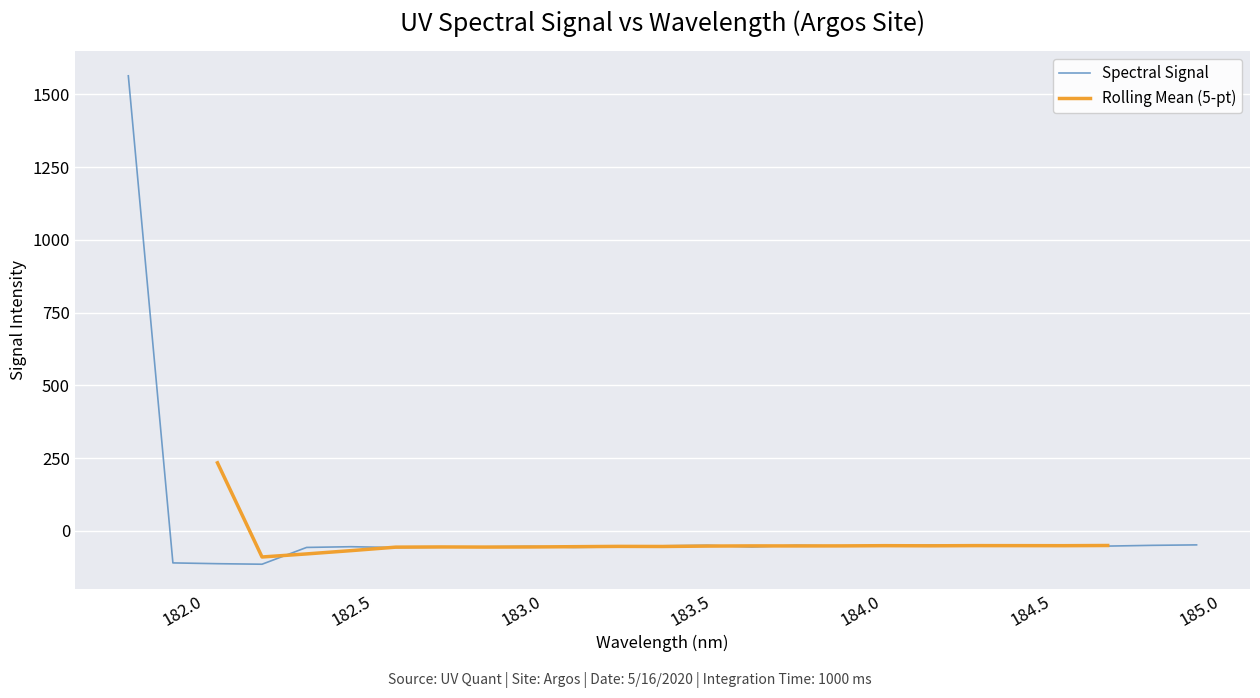

What is the maximum value for Spectral Signal?

1563.5